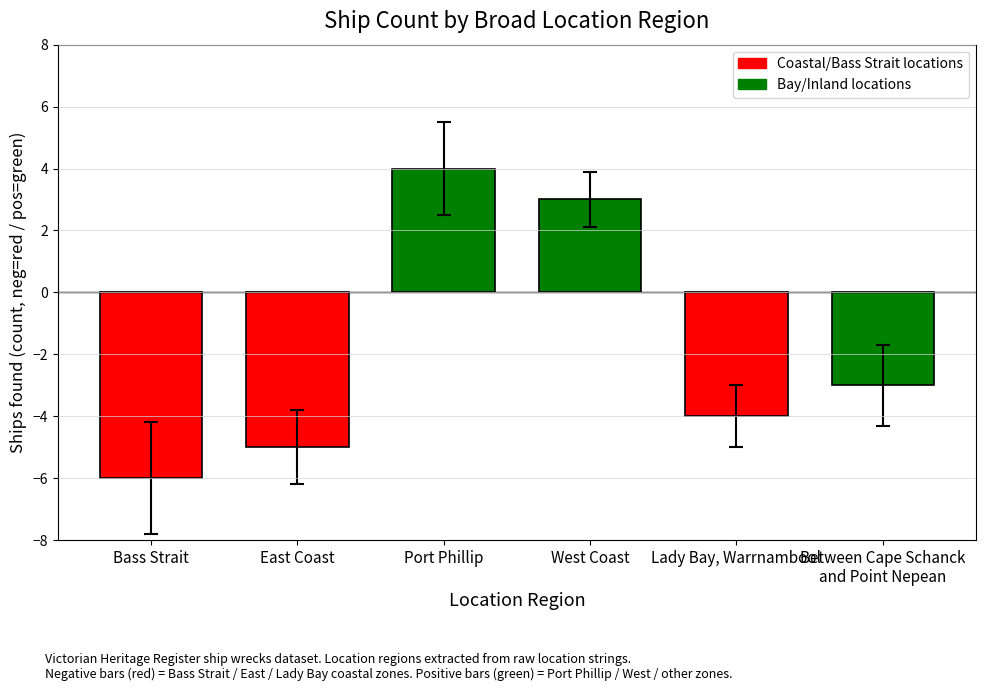

What is the sum of all values?

-11